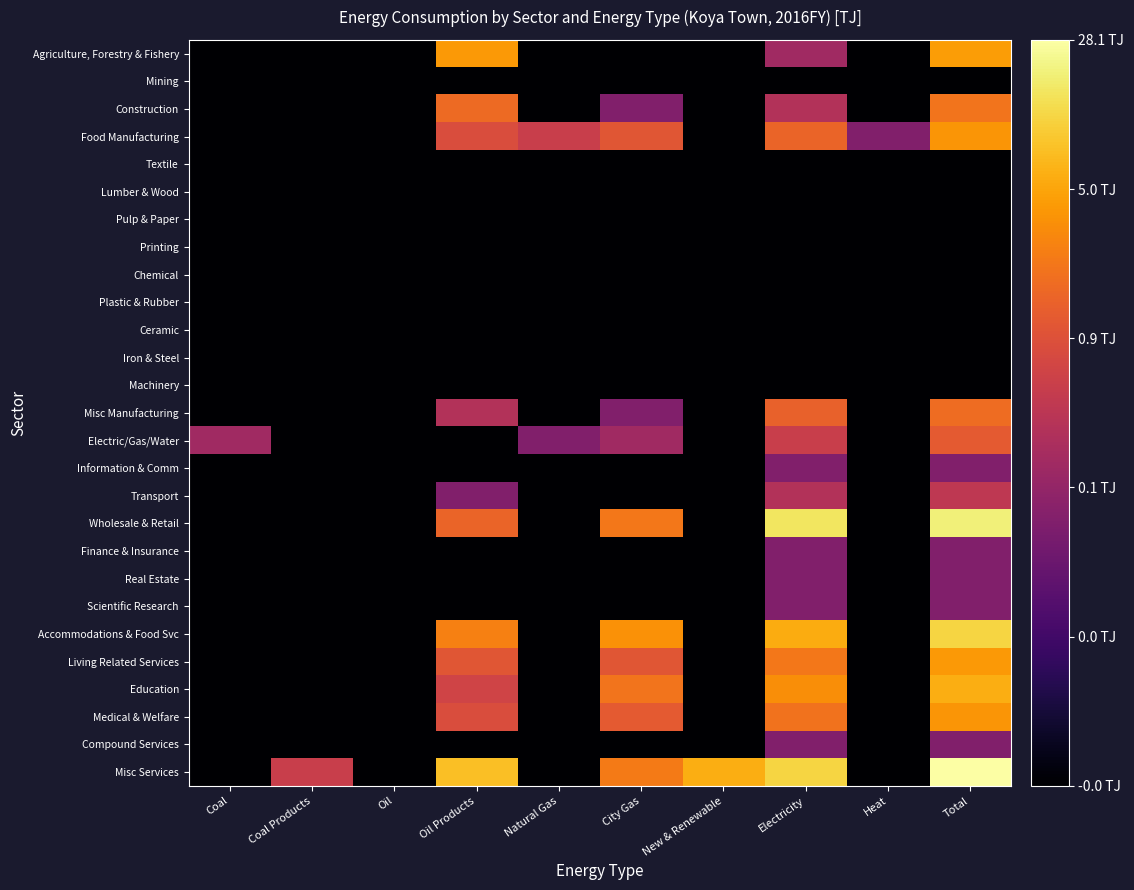

Rank the series at Heat from lowest to highest value.

Agriculture, Forestry & Fishery, Mining, Construction, Textile, Lumber & Wood, Pulp & Paper, Printing, Chemical, Plastic & Rubber, Ceramic, Iron & Steel, Machinery, Misc Manufacturing, Electric/Gas/Water, Information & Comm, Transport, Wholesale & Retail, Finance & Insurance, Real Estate, Scientific Research, Accommodations & Food Svc, Living Related Services, Education, Medical & Welfare, Compound Services, Misc Services, Food Manufacturing